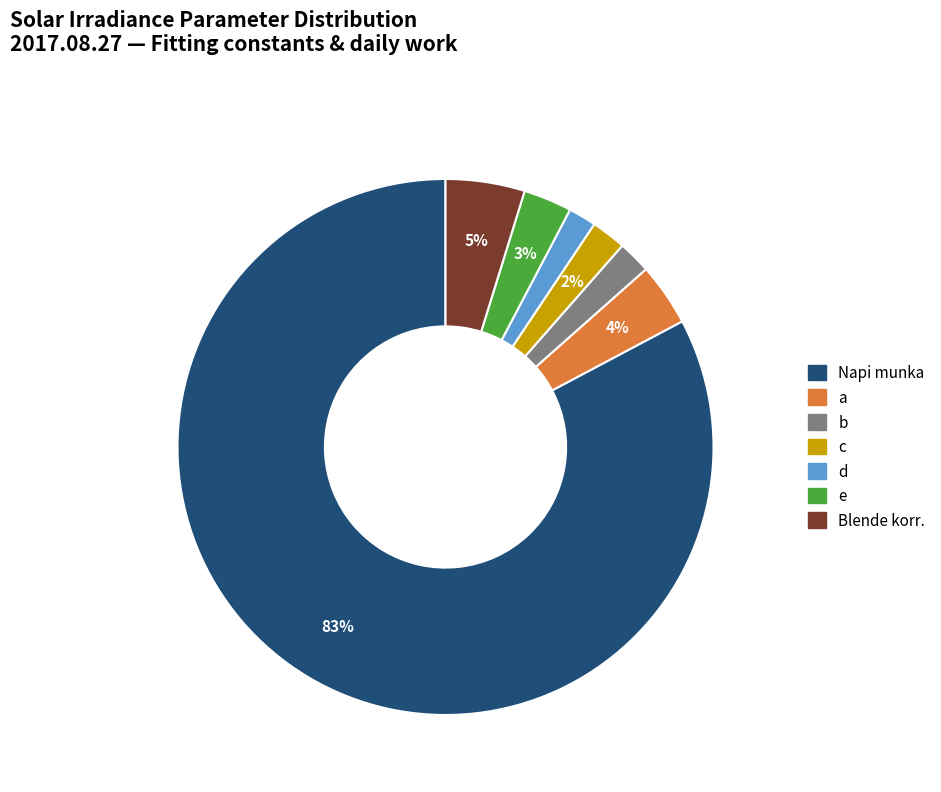

Is there any slice that represents more than half of the pie?

Yes